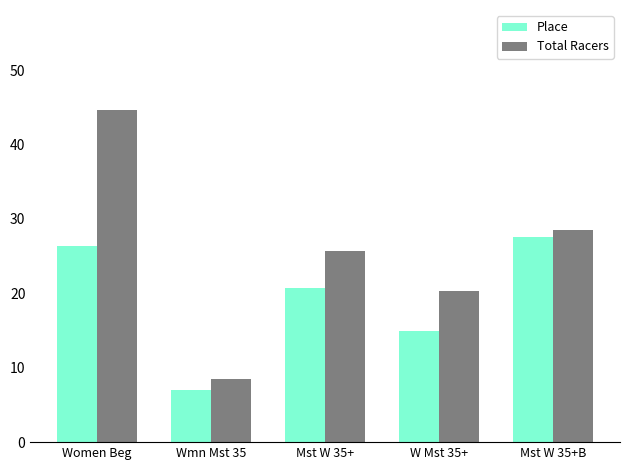

Rank the series at W Mst 35+ from highest to lowest value.

Total Racers, Place